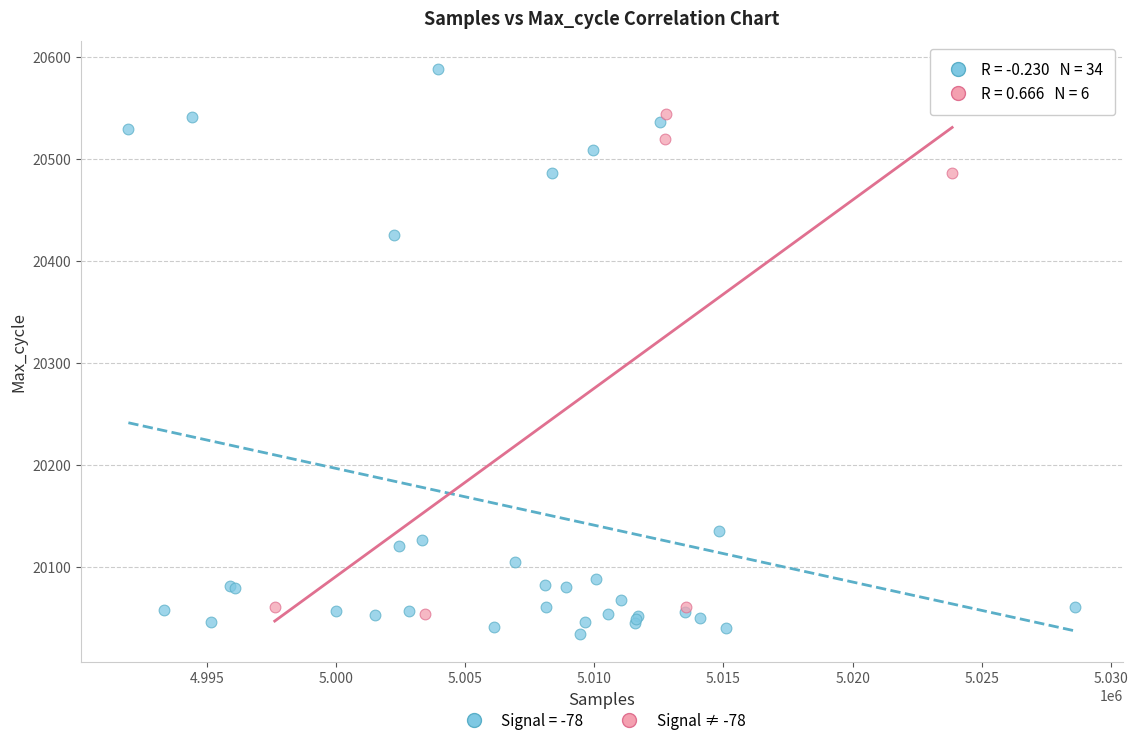

Which series contains the highest Y value?

Signal = -78